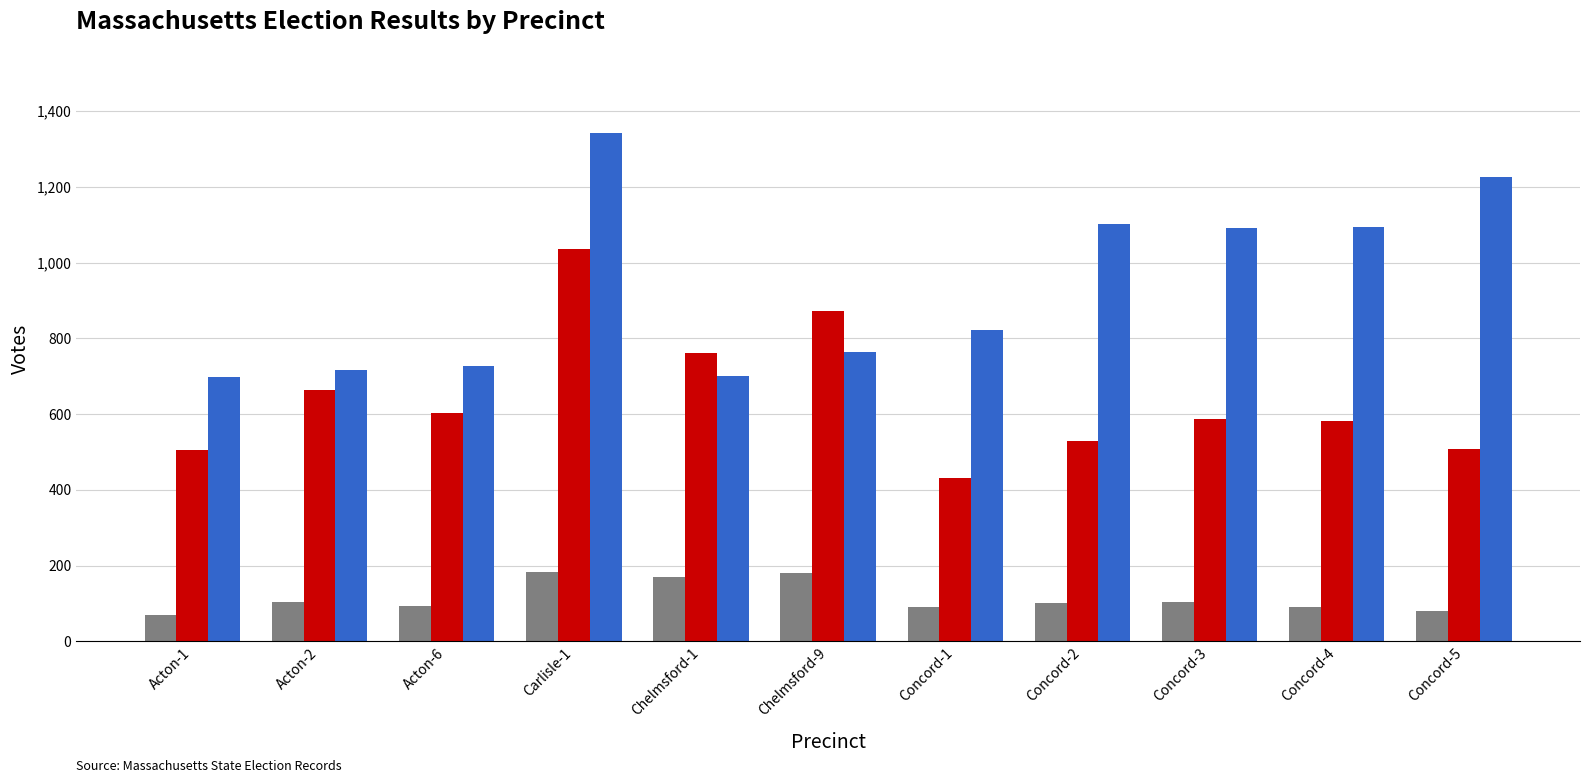

What is the label of the 4th bar from the right?

Concord-2